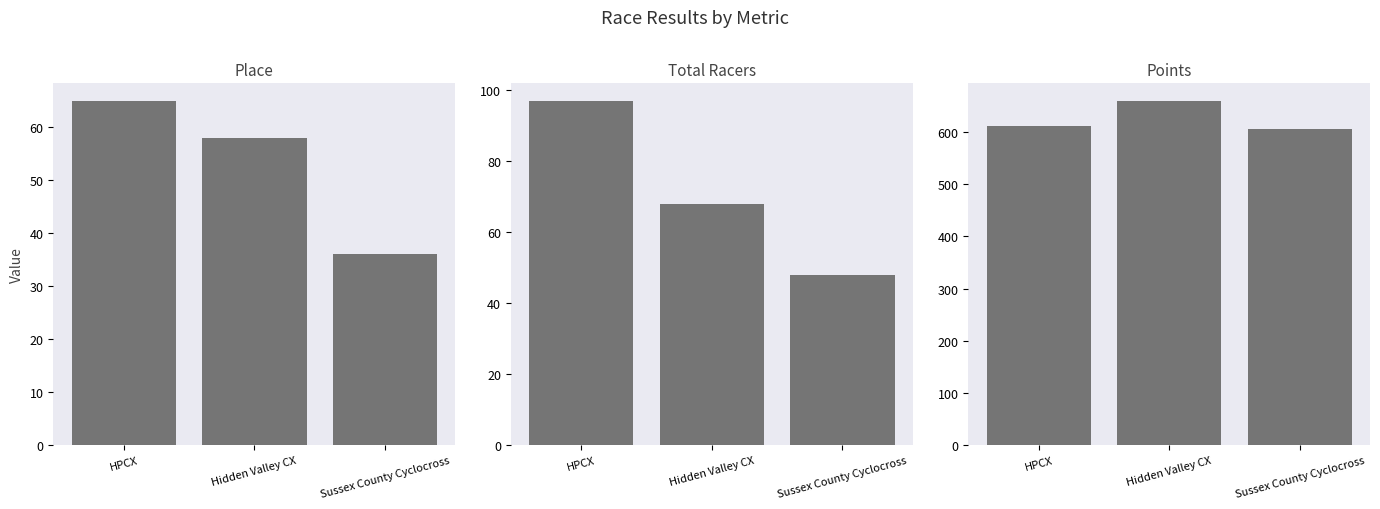

How many values in the Points series are below 612?

1